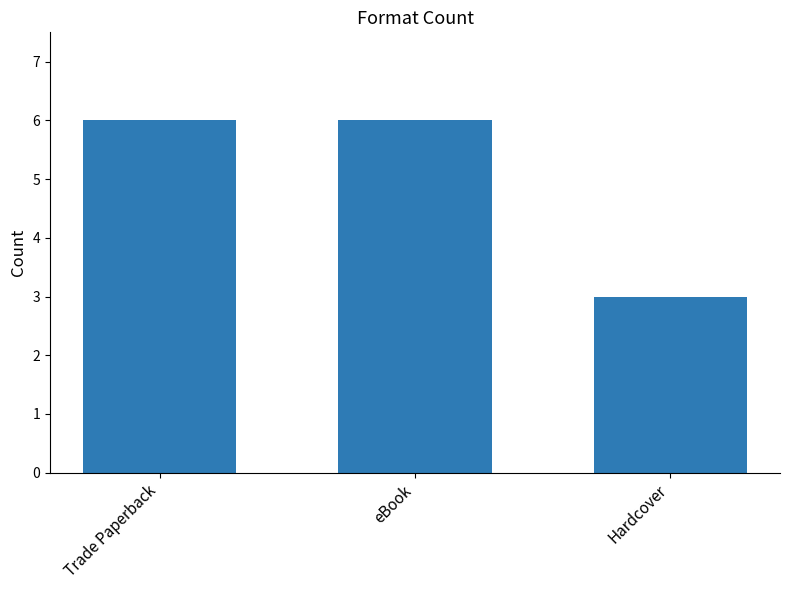

What is the sum of all values?

15